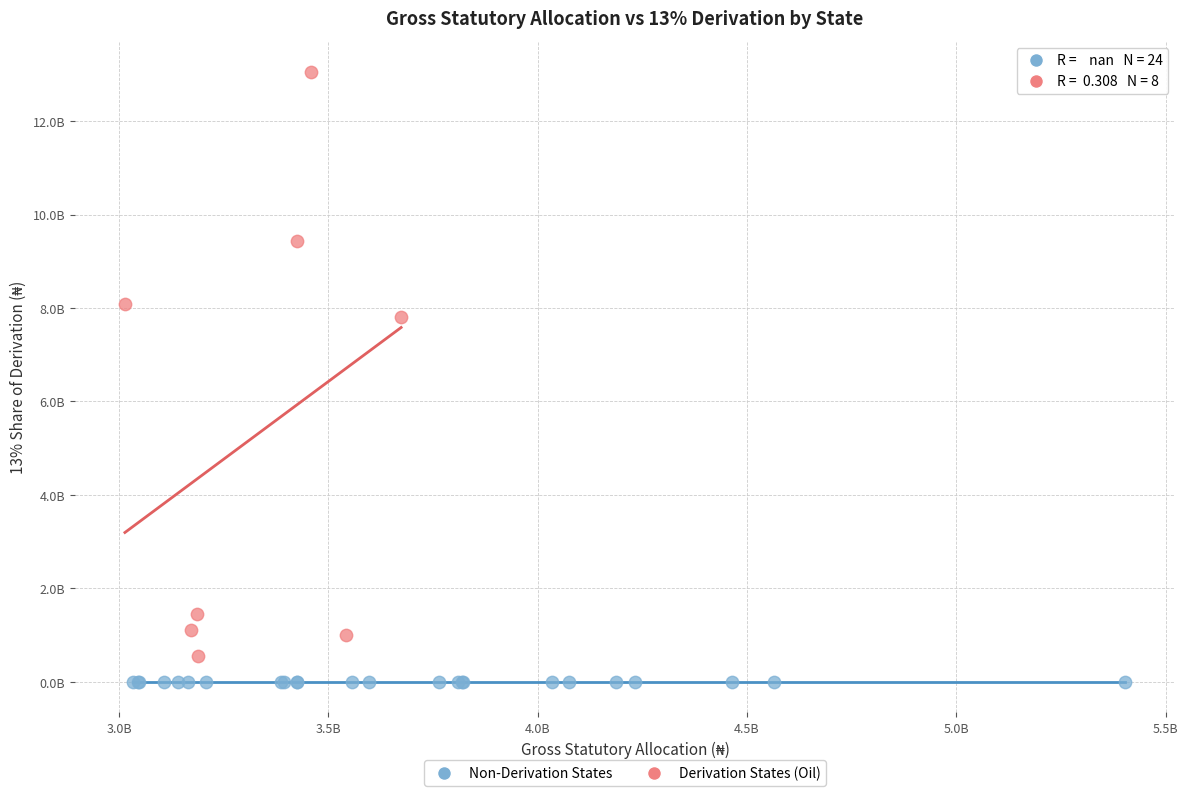

Which series contains the highest Y value?

Derivation States (Oil)